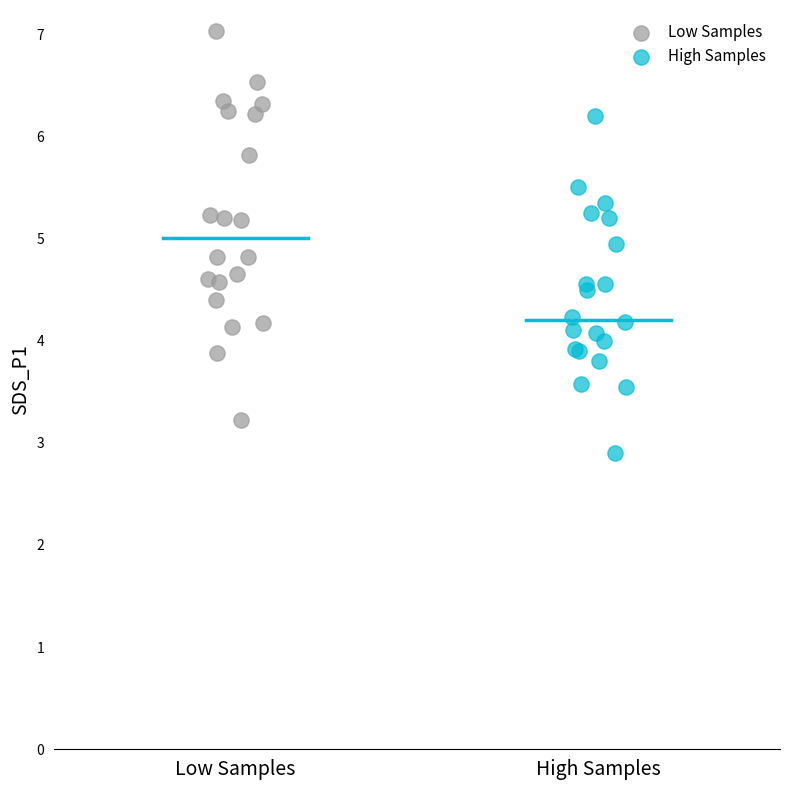

What are all the series names shown in the legend?

Low Samples, High Samples